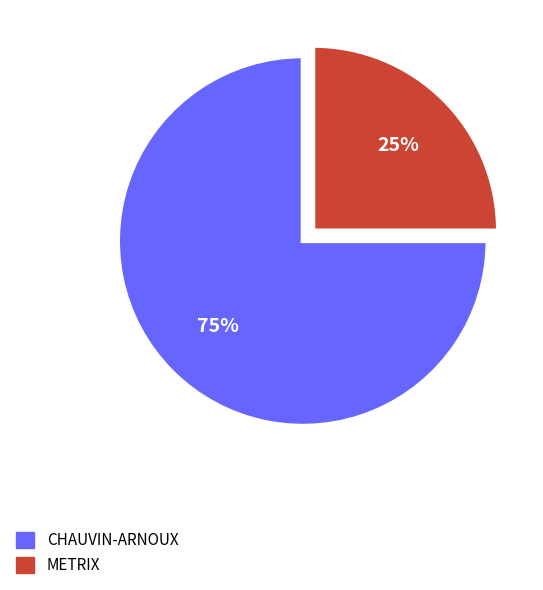

What is the majority slice?

CHAUVIN-ARNOUX